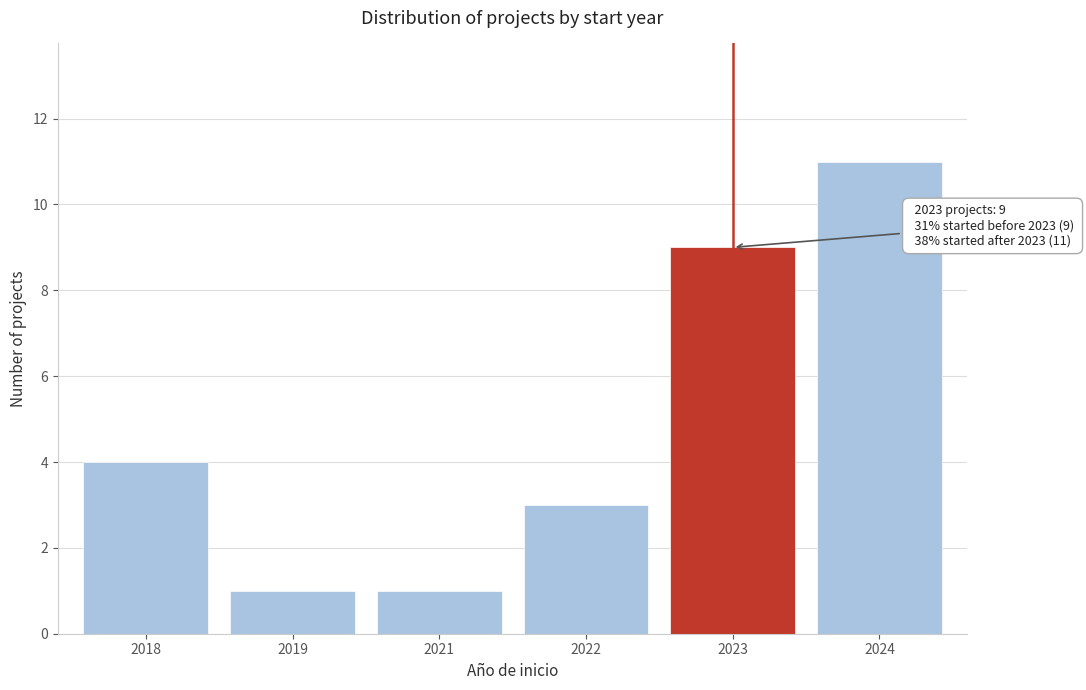

Reading right to left, extract all data points from this chart.

2024=11	2023=9	2022=3	2021=1	2019=1	2018=4